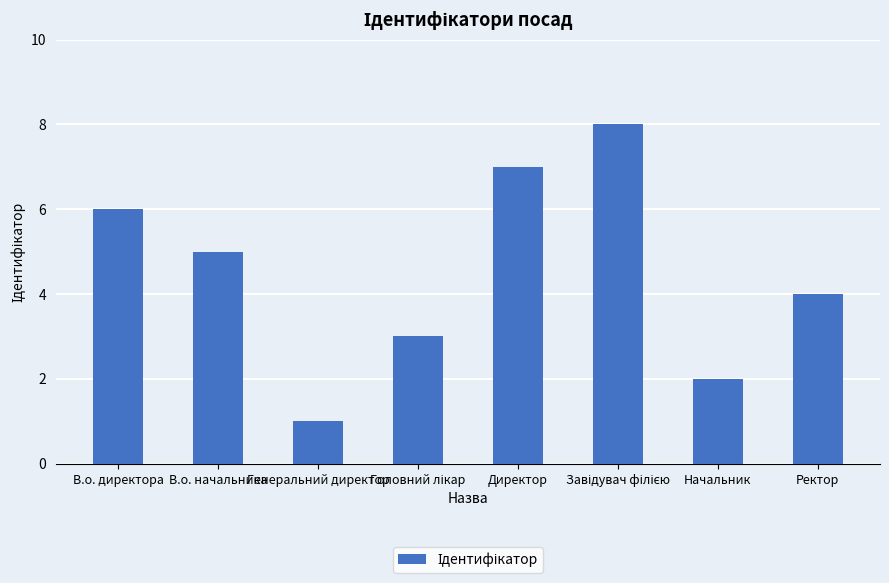

How many categories are shown in the chart?

8